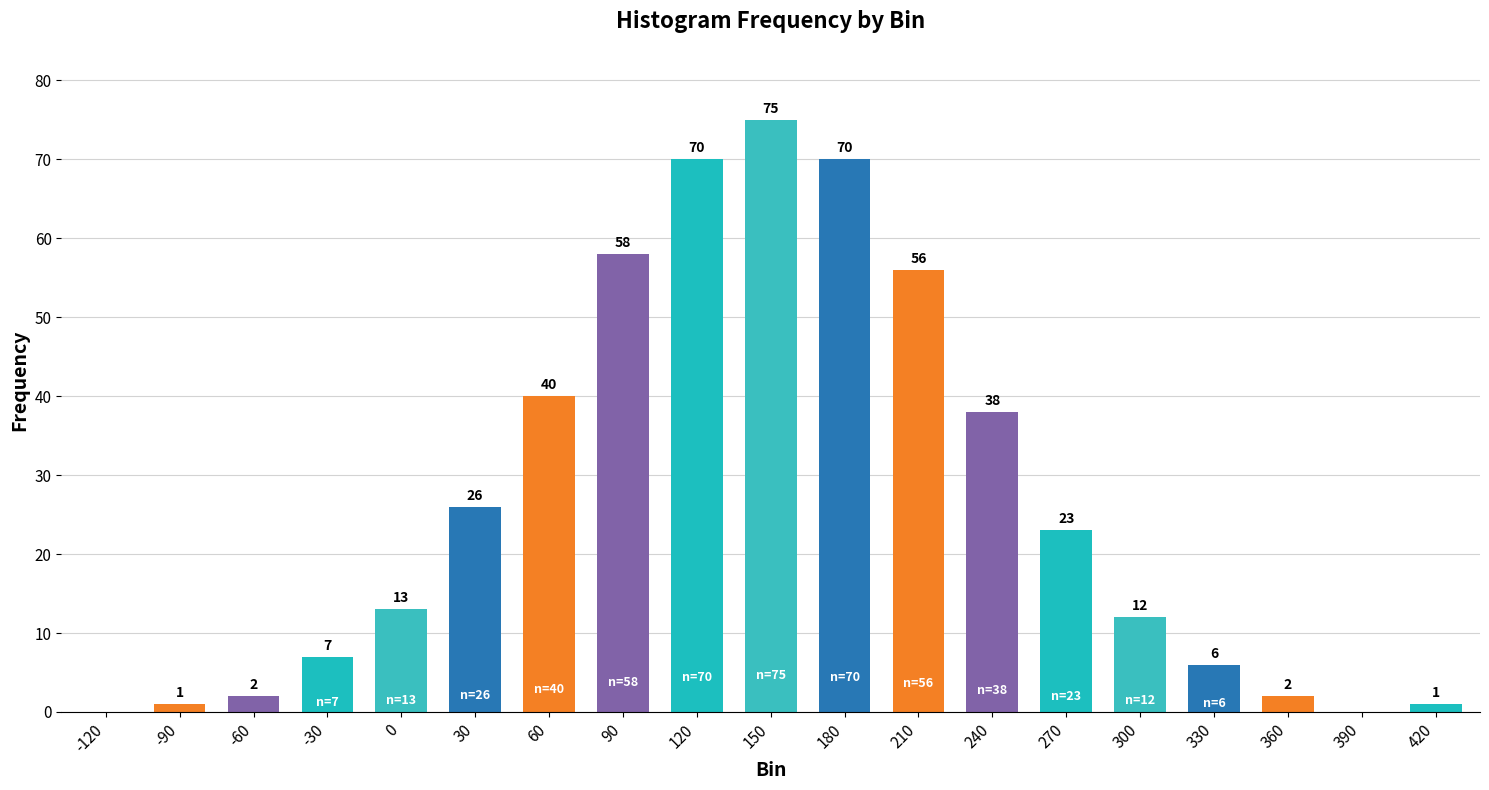

Are the bars horizontal?

No